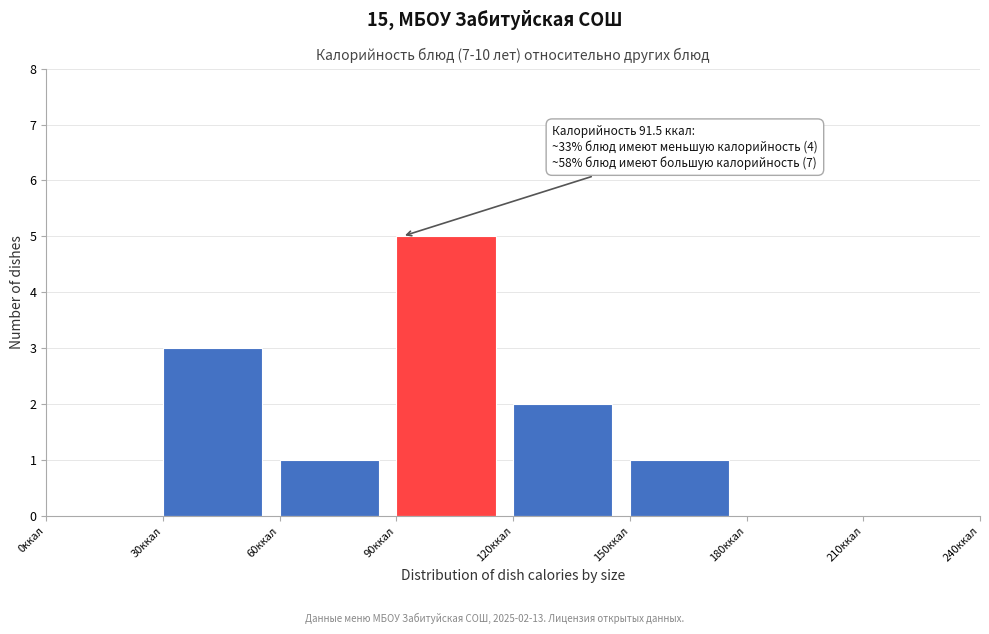

Over which range of the x-axis is the bar tallest?

90 to 120